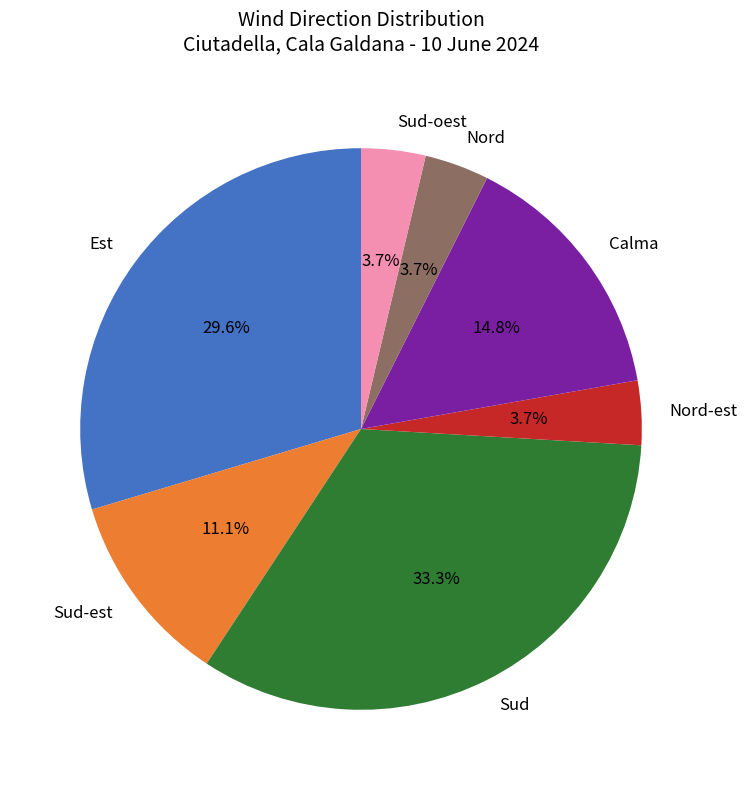

To the nearest percent, what is the combined percentage of Calma and Sud?

48%